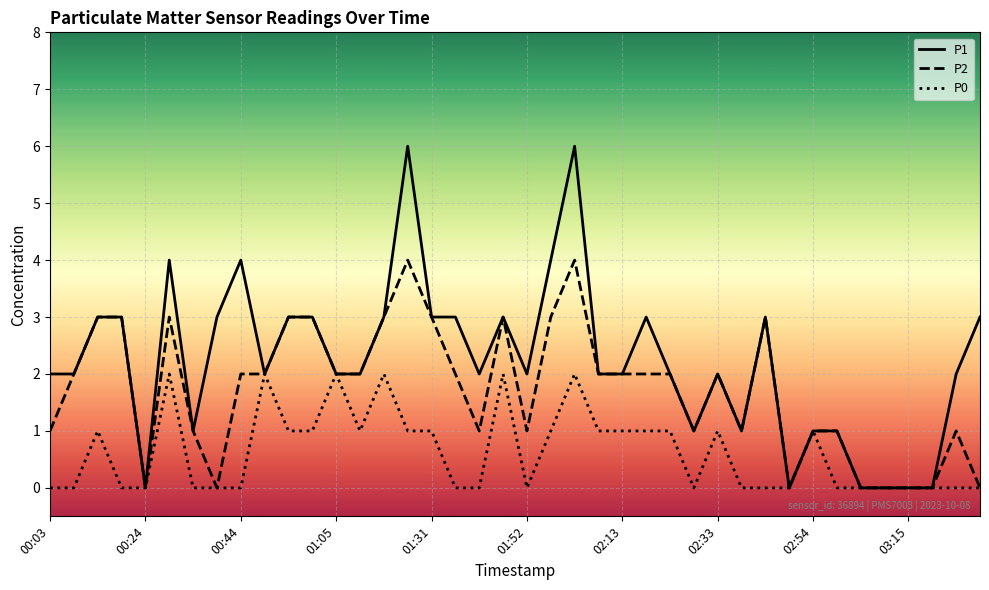

What is the greatest value displayed?

6